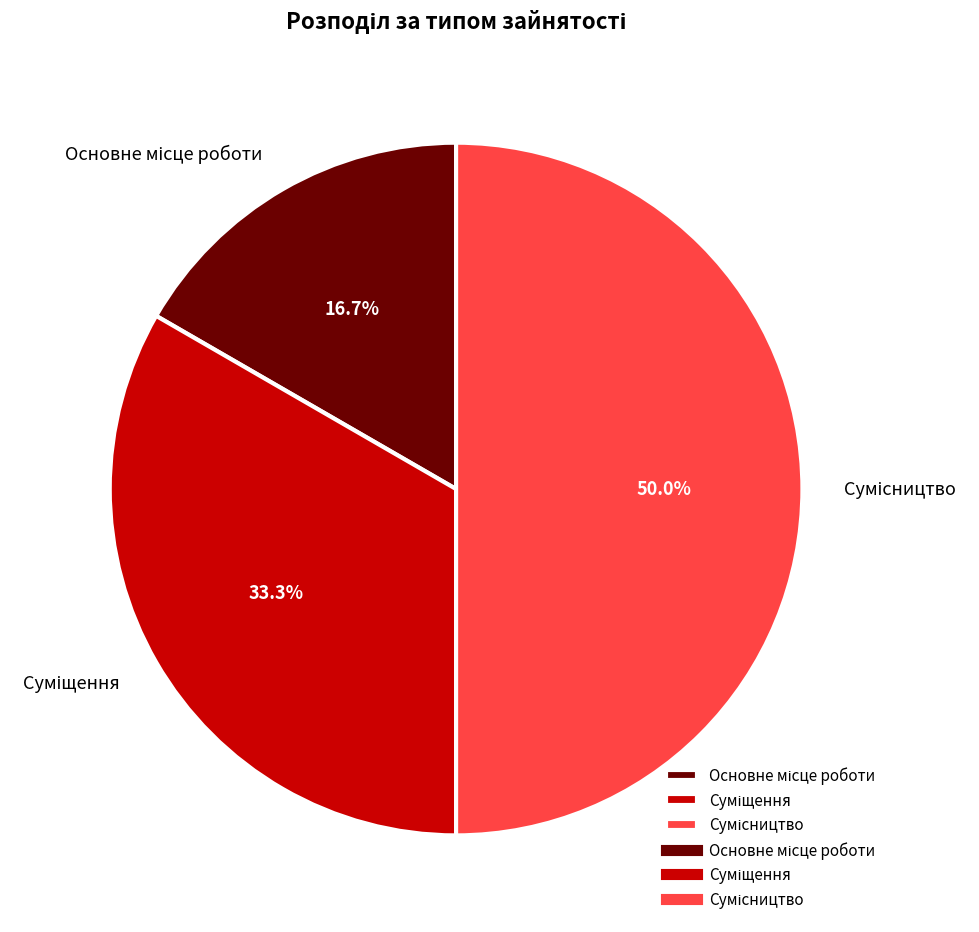

True or false: Основне місце роботи accounts for 17% of the total.

True